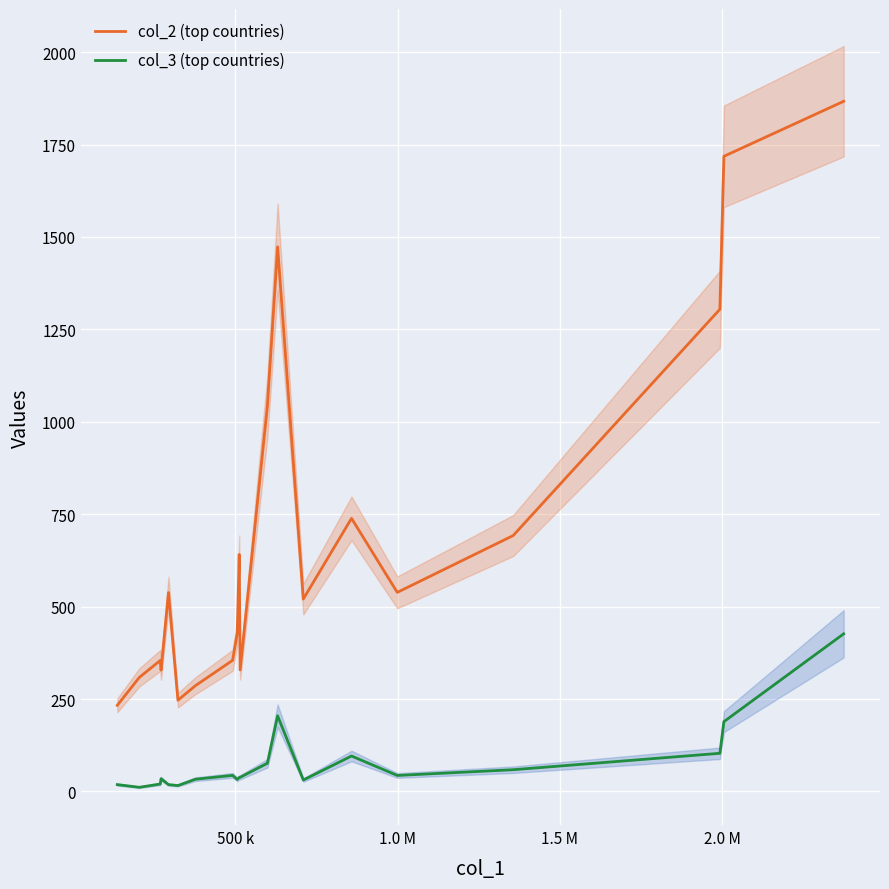

True or false: col_3 (top countries) and col_2 (top countries) cross at least once.

False